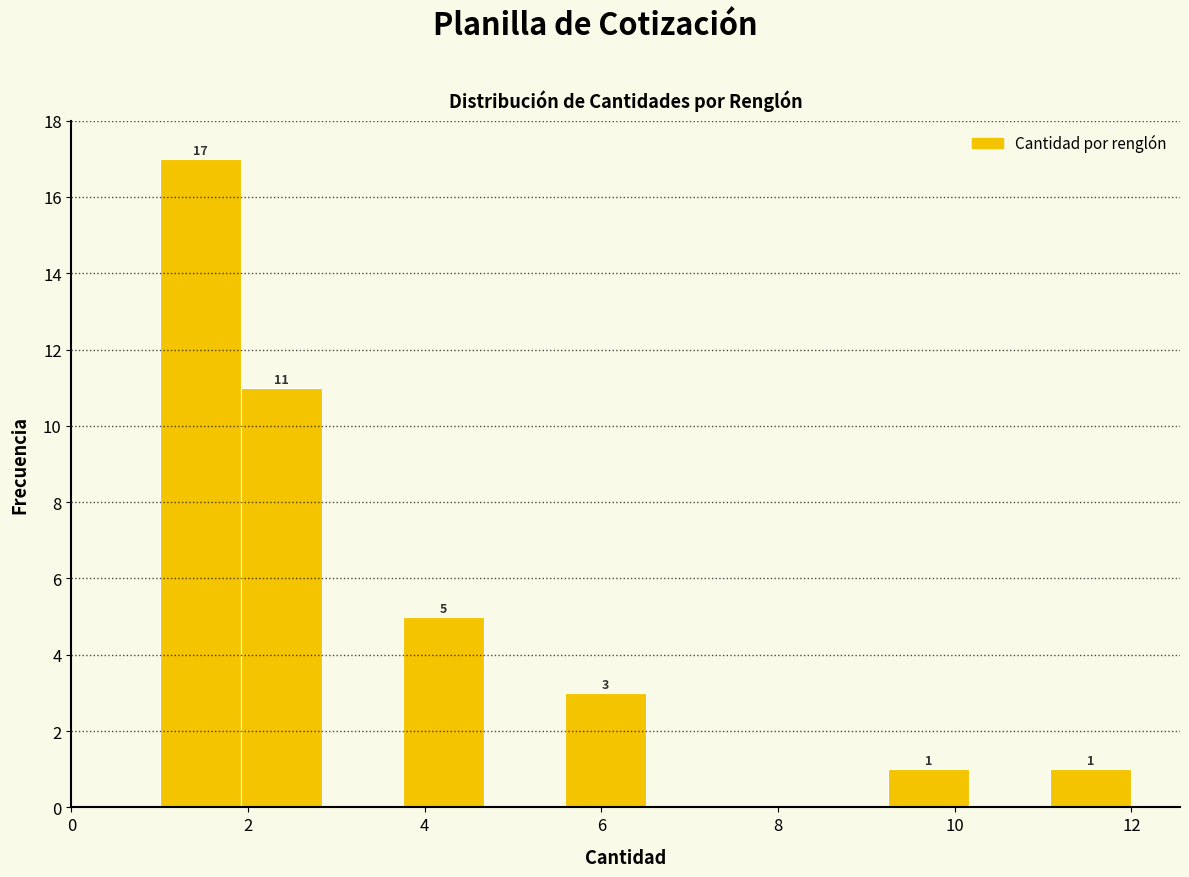

Which range on the x-axis has the tallest bar?

1.0 to 2.0